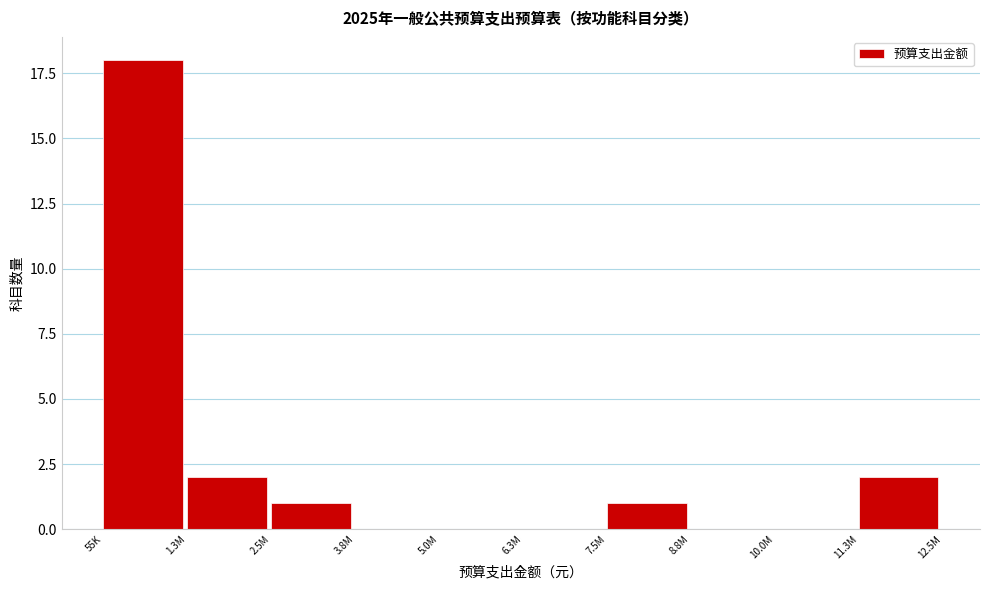

Reading left to right, list all the values displayed in this chart.

55K=18	1.3M=2	2.5M=1	3.8M=0	5.0M=0	6.3M=0	7.5M=1	8.8M=0	10.0M=0	11.3M=2